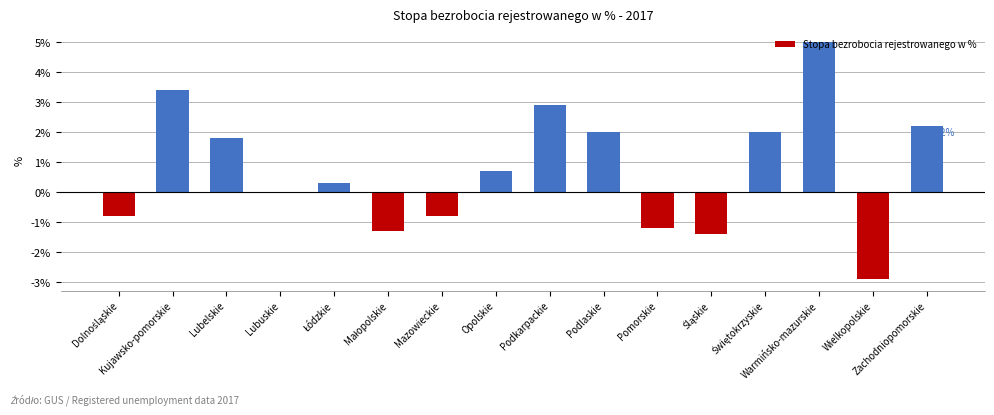

How many series are shown in this chart?

1